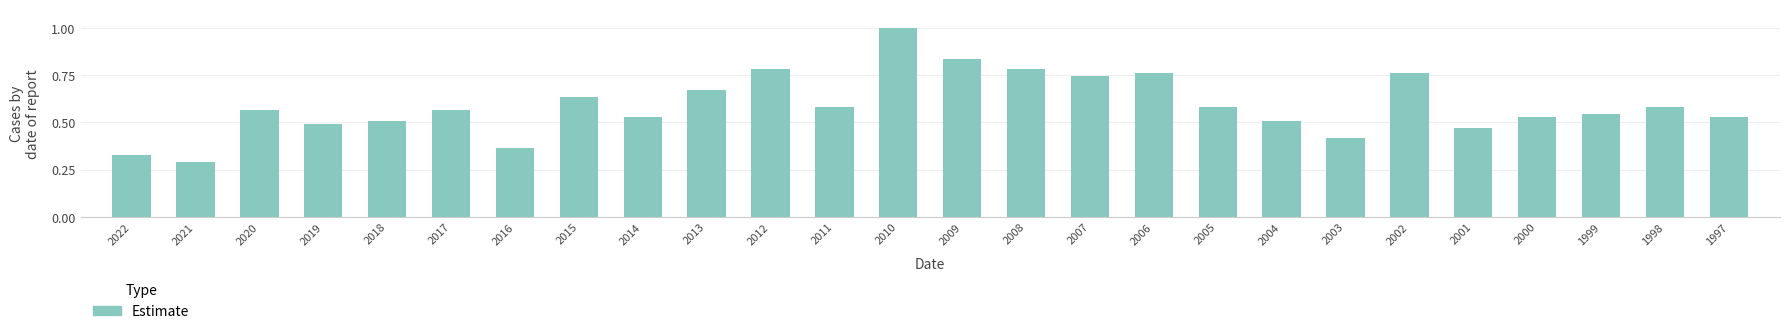

What is the difference between the values at 2019 and 2016?

0.1